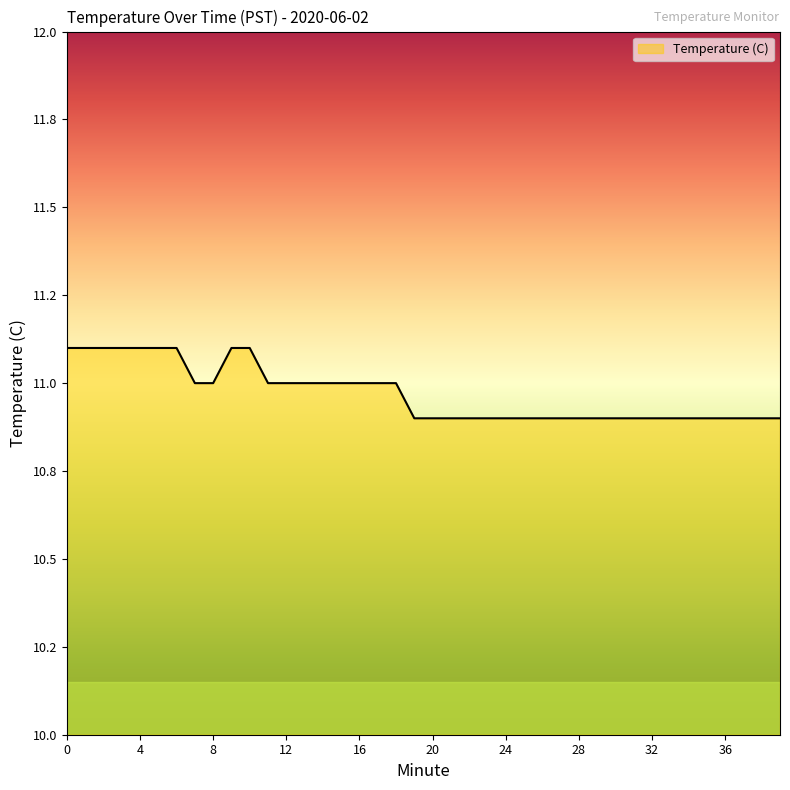

Is this an area chart (filled region under the line)?

Yes